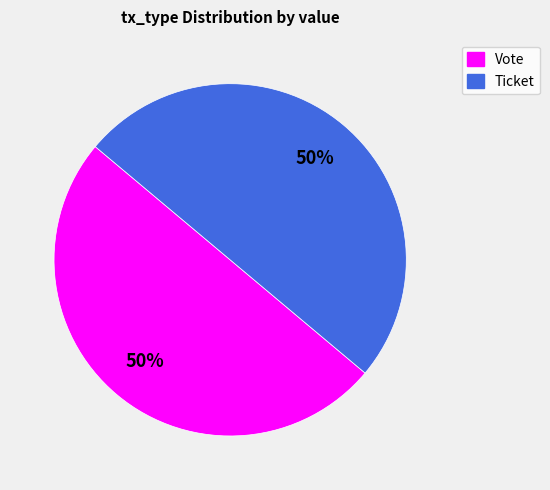

To the nearest percent, what percentage of the pie is Vote?

50%